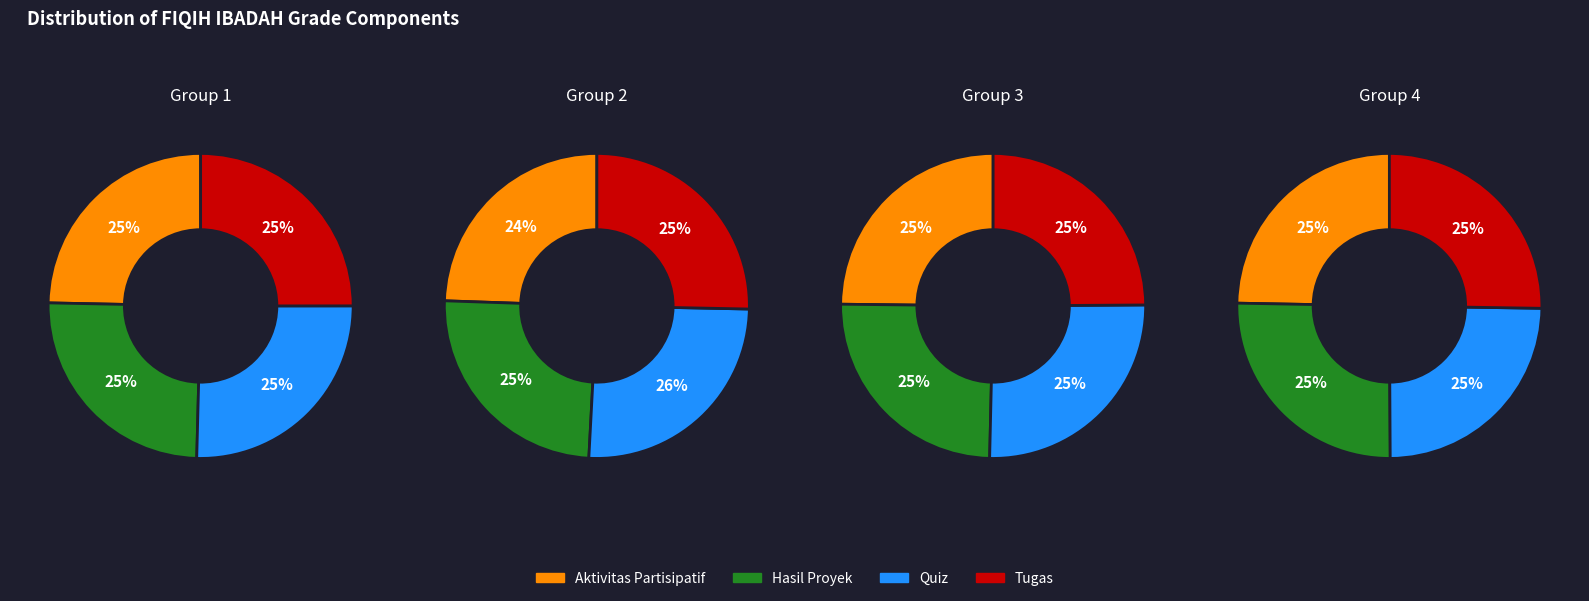

To the nearest percent, what portion does Hasil Proyek represent?

25%